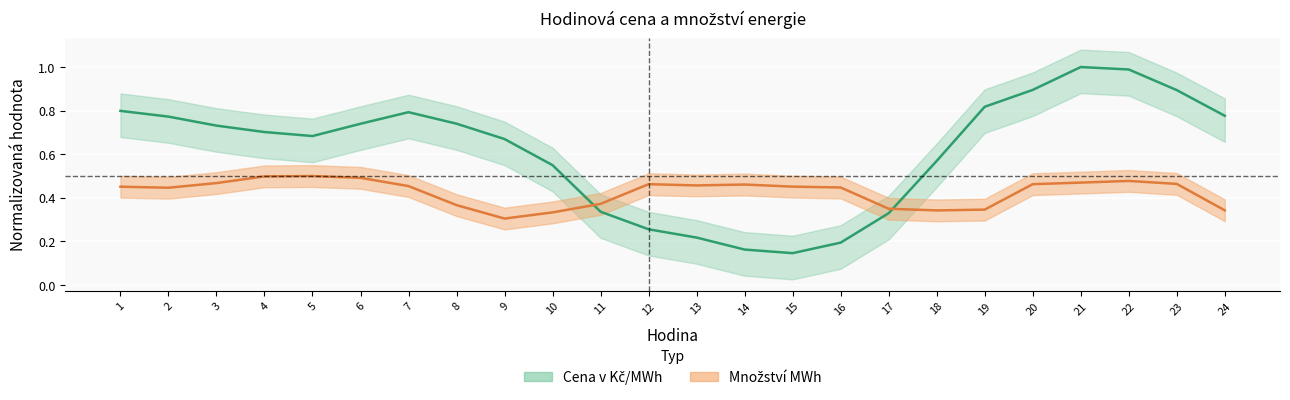

Reading right to left, transcribe all the data shown in this chart.

Cena v Kč/MWh: 0.8	0.9	1.0	1.0	0.9	0.8	0.6	0.3	0.2	0.1	0.2	0.2	0.3	0.3	0.5	0.7	0.7	0.8	0.7	0.7	0.7	0.7	0.8	0.8
Množství MWh: 0.3	0.5	0.5	0.5	0.5	0.3	0.3	0.4	0.4	0.5	0.5	0.5	0.5	0.4	0.3	0.3	0.4	0.5	0.5	0.5	0.5	0.5	0.4	0.5